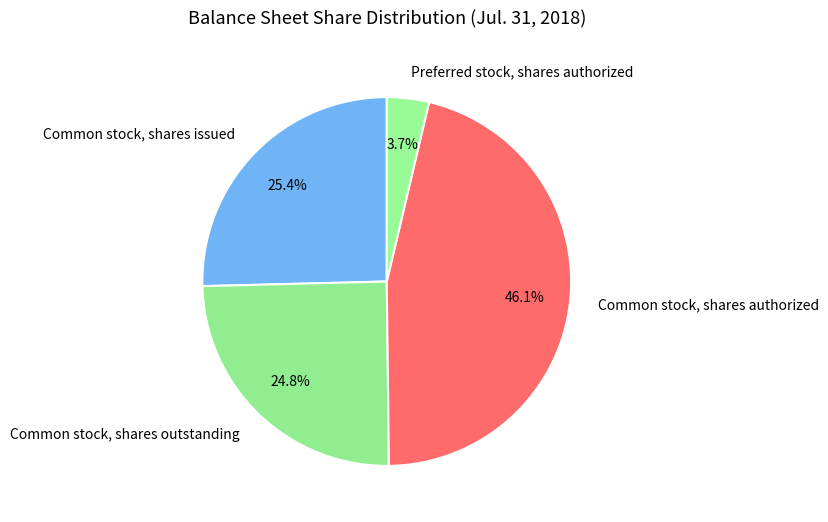

Is Preferred stock, shares authorized the majority of the pie?

No